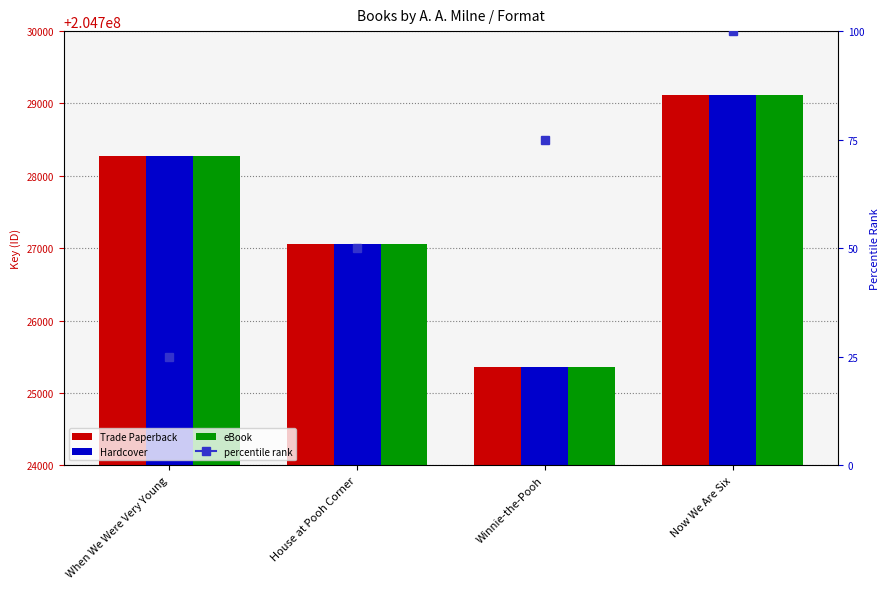

What is the total value across all series at Now We Are Six?

614187366